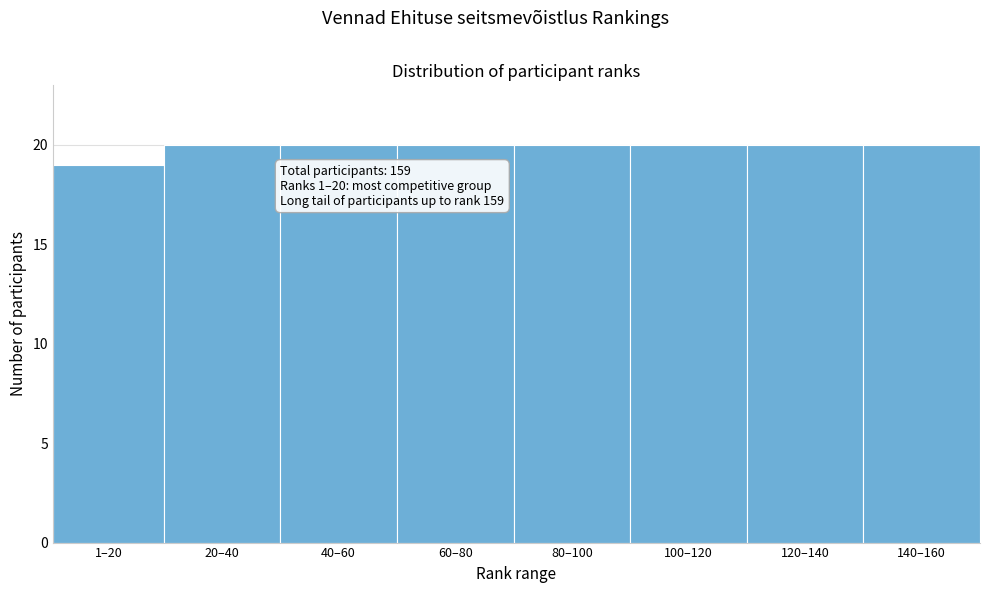

Reading left to right, transcribe all the data shown in this chart.

1–20=19	20–40=20	40–60=20	60–80=20	80–100=20	100–120=20	120–140=20	140–160=20